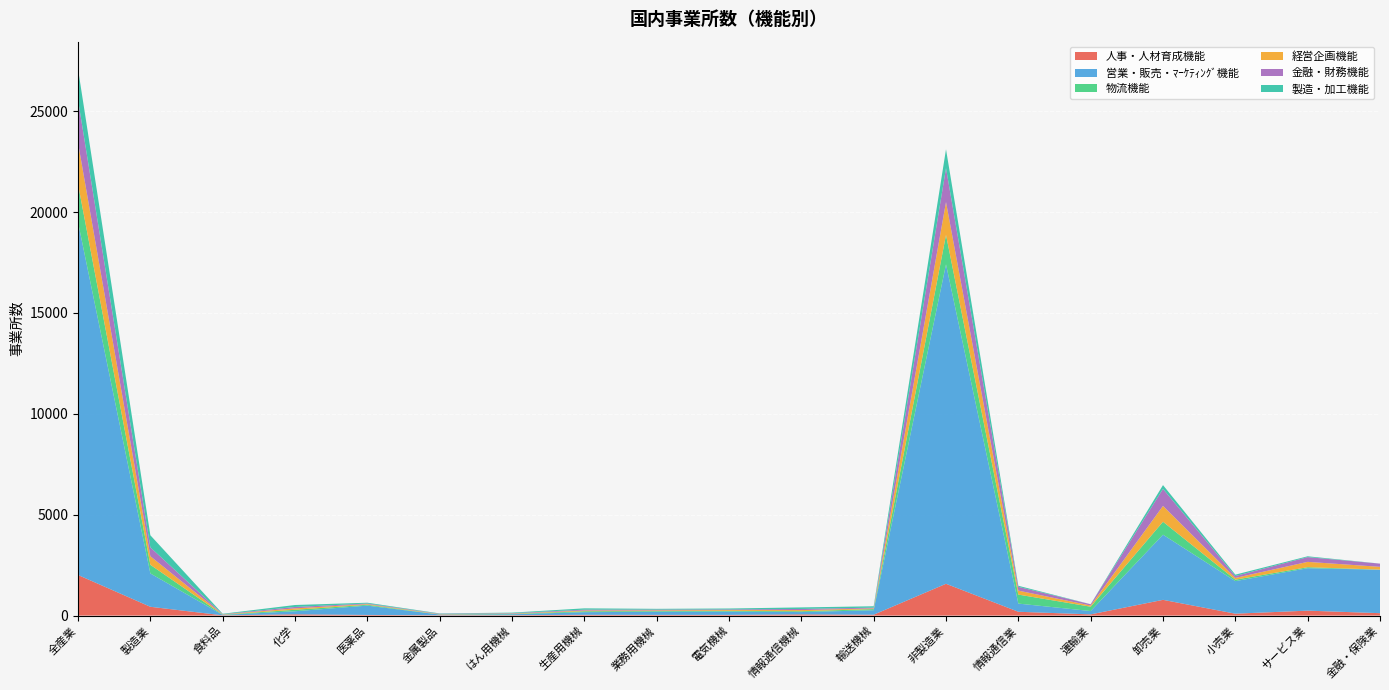

At which category is the sum across all series the highest?

全産業